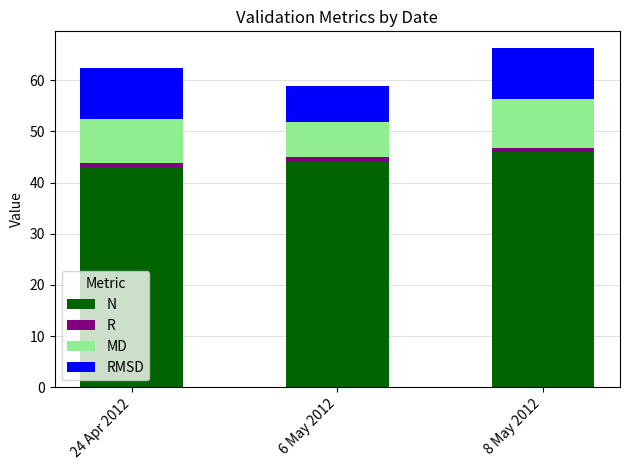

What is the lowest value of the N series?

43.0